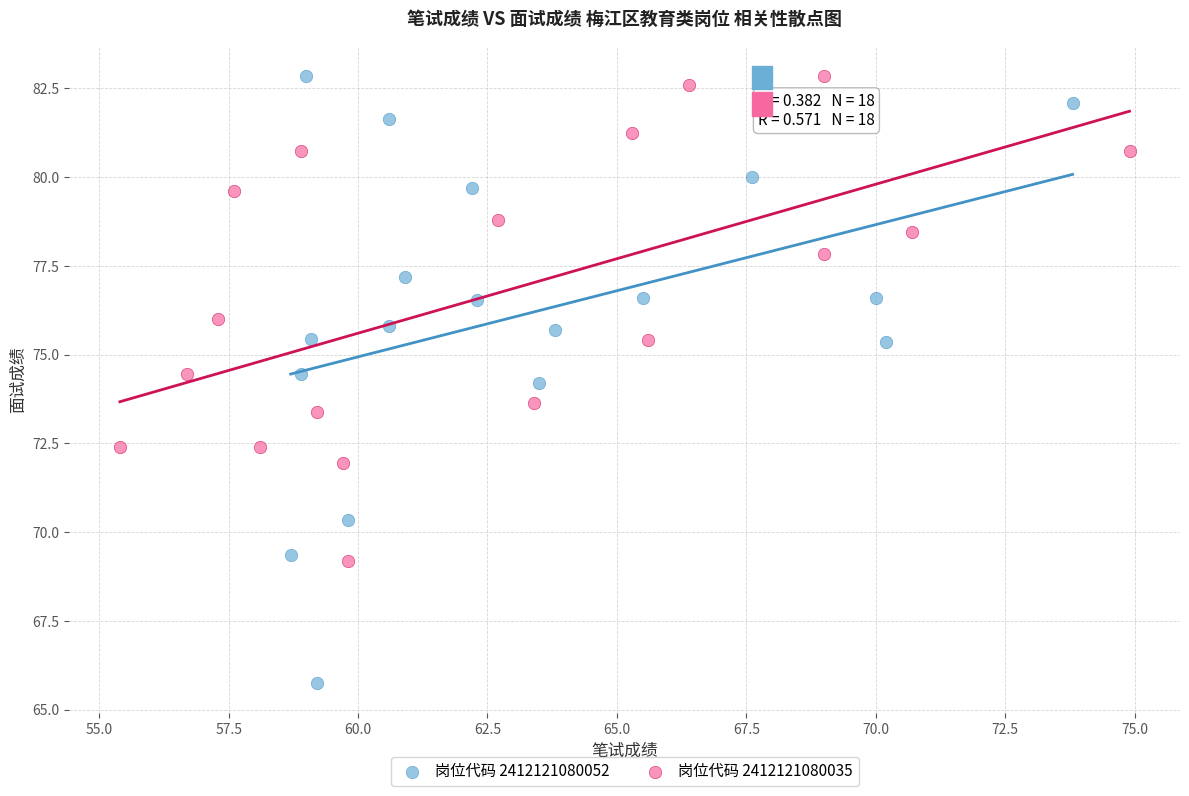

Which series has the largest Y range (max minus min)?

岗位代码 2412121080052